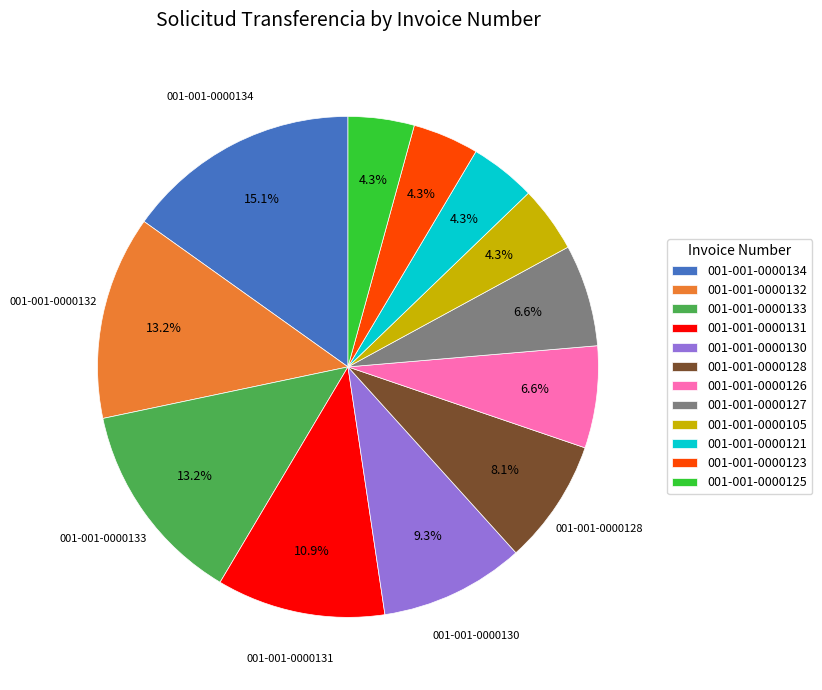

Count the number of slices in the pie.

12